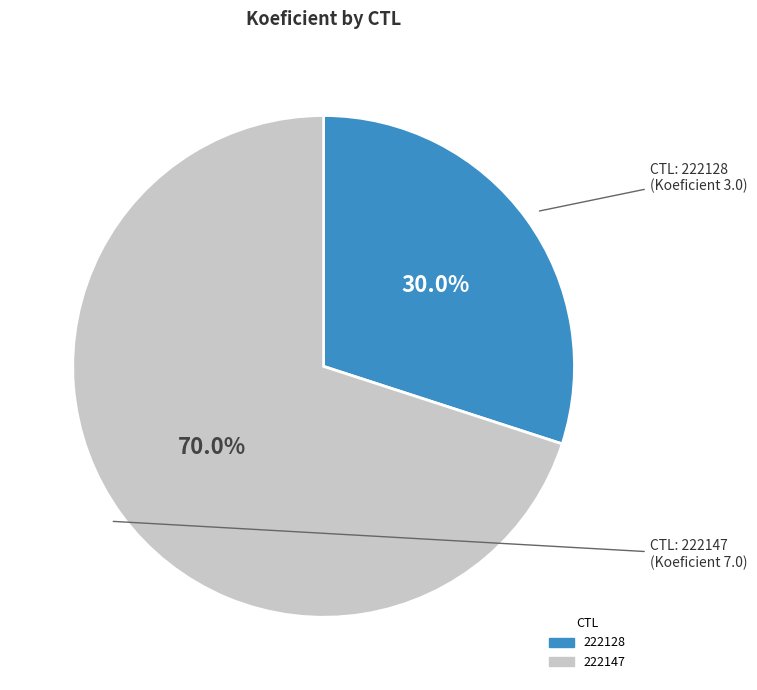

To the nearest percent, what percentage of the pie is 222128?

30%